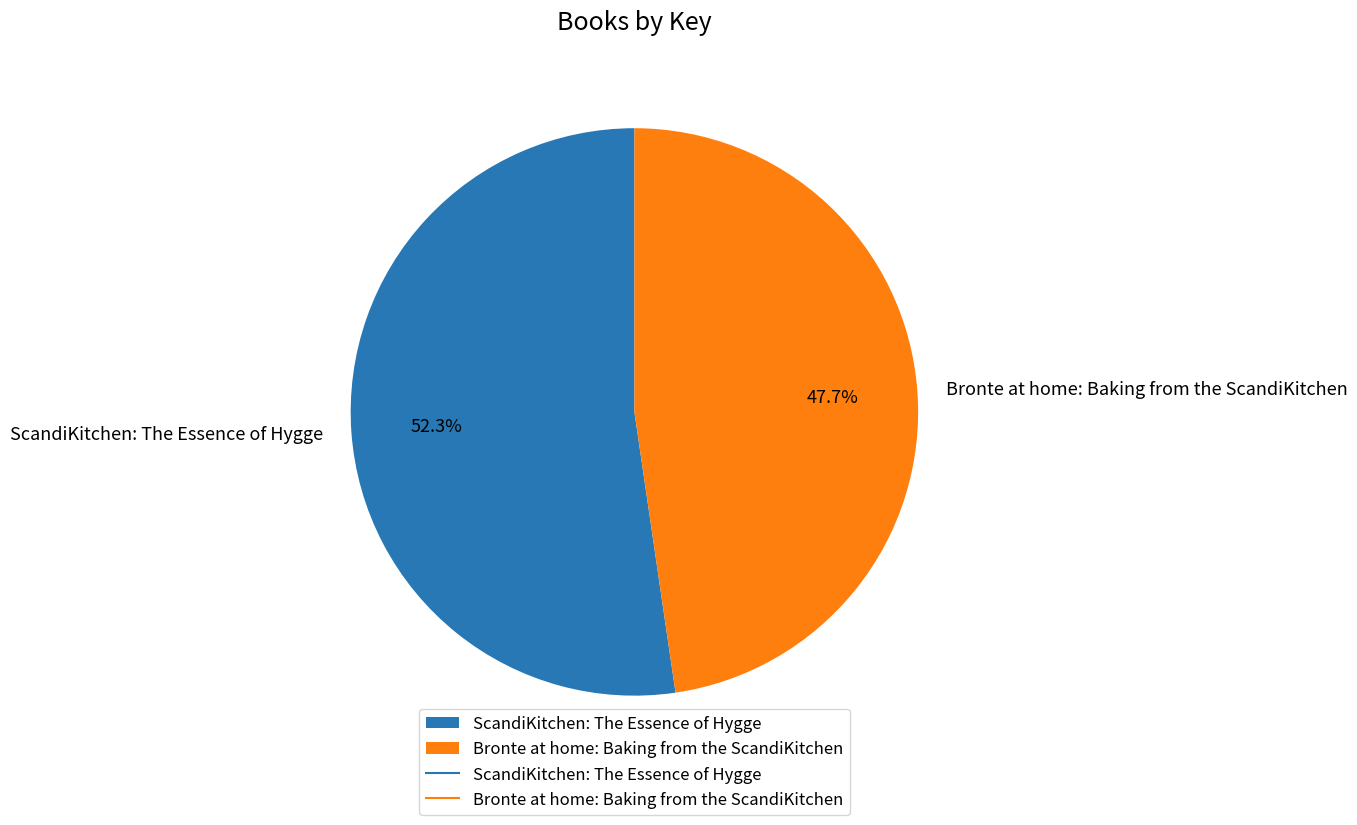

Between Bronte at home: Baking from the ScandiKitchen and ScandiKitchen: The Essence of Hygge, which is larger?

ScandiKitchen: The Essence of Hygge